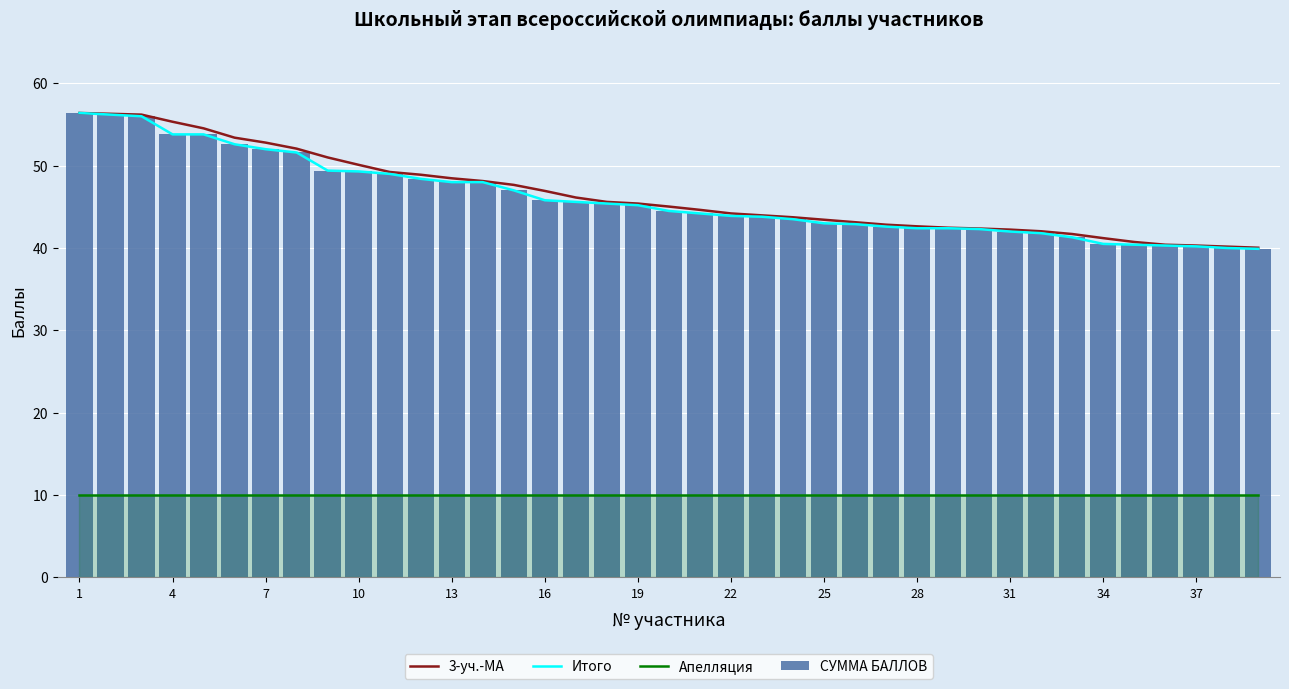

Is it true that Апелляция equals 10.0 at 17?

True